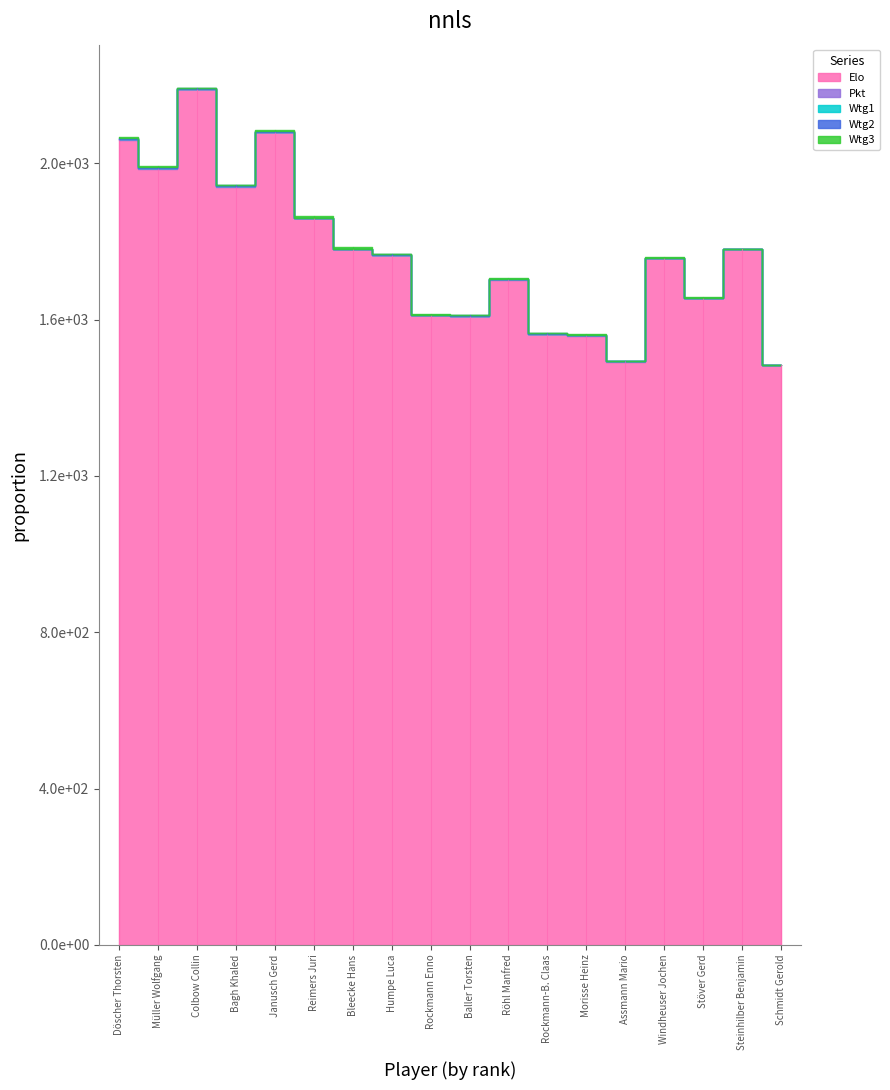

Which category has the highest value in the Elo series?

Colbow Collin